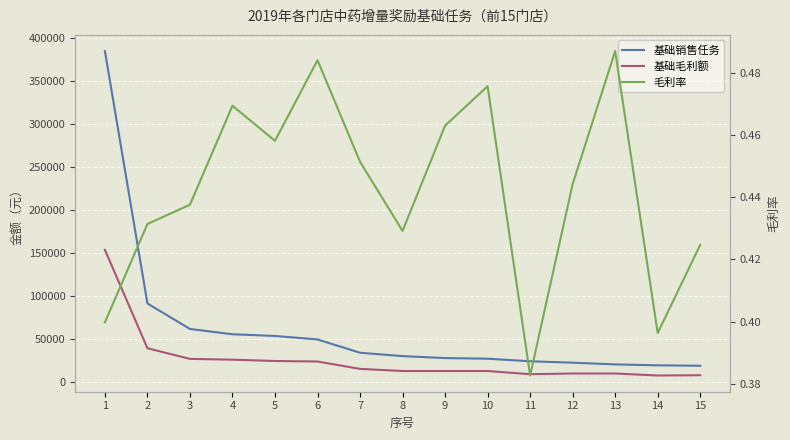

What is the total value across all series at 13?

30757.5